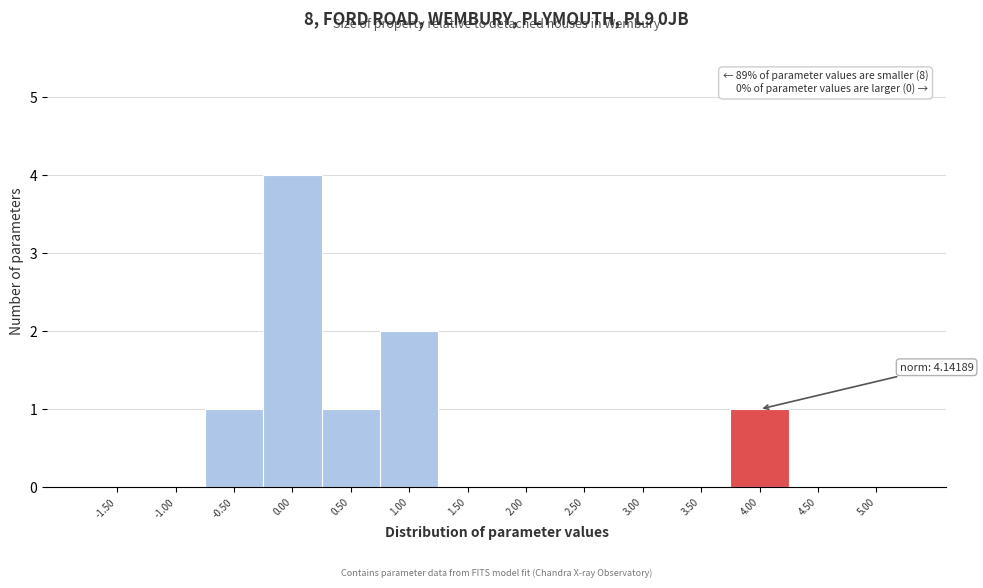

Reading left to right, extract all data points from this chart.

-1.50=0	-1.00=0	-0.50=1	0.00=4	0.50=1	1.00=2	1.50=0	2.00=0	2.50=0	3.00=0	3.50=0	4.00=1	4.50=0	5.00=0